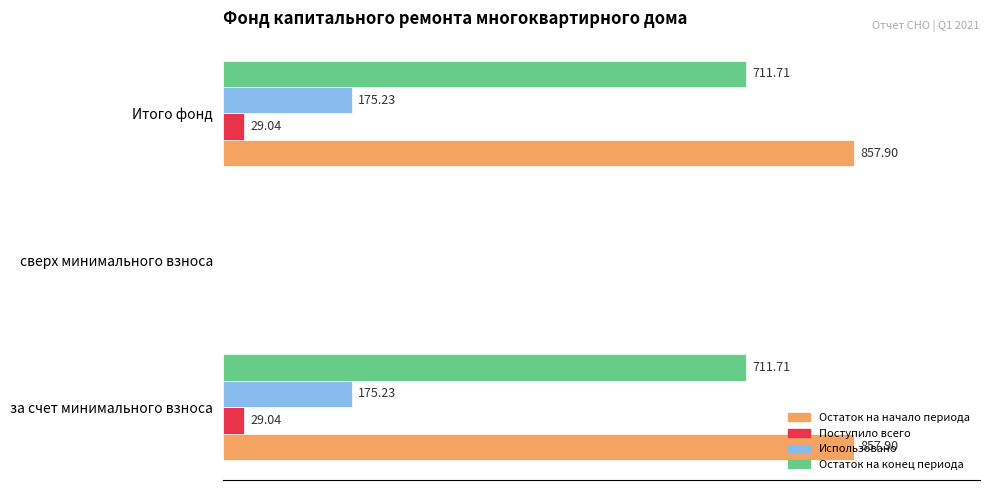

What are all the series names shown in the legend?

Остаток на начало периода, Поступило всего, Использовано, Остаток на конец периода